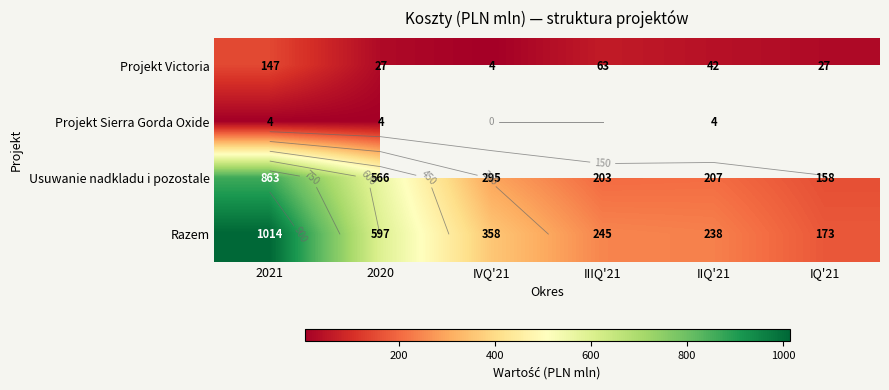

Which category has the highest value in the Projekt Sierra Gorda Oxide series?

2021